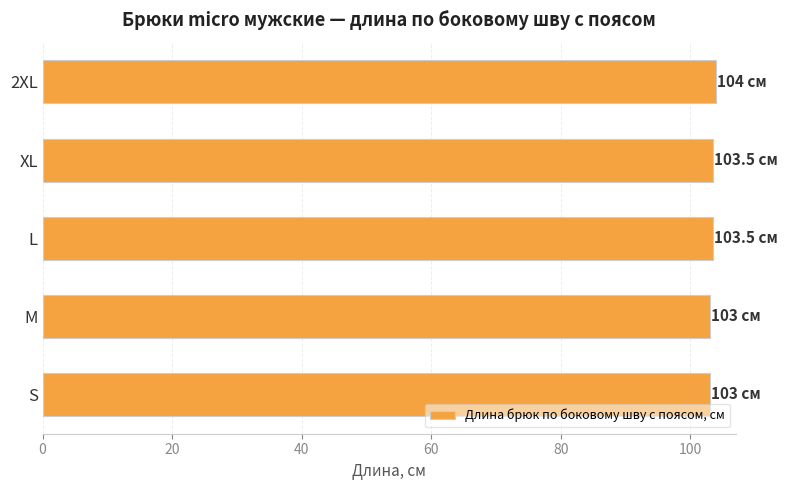

What is the sum of all values?

517.0